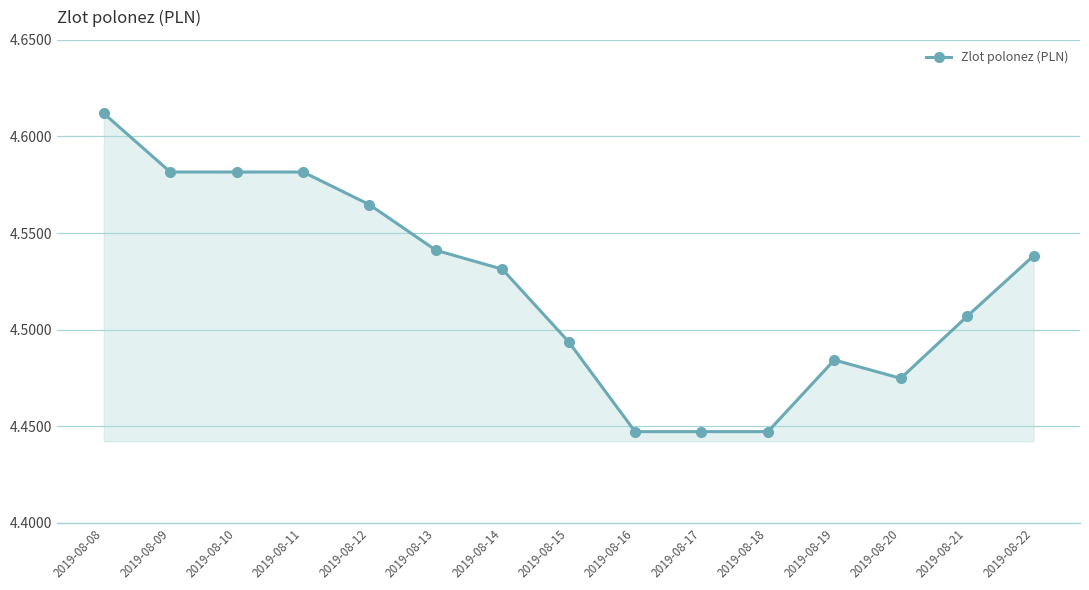

Approximately how many times larger is the value at 2019-08-17 compared to 2019-08-08?

1.0